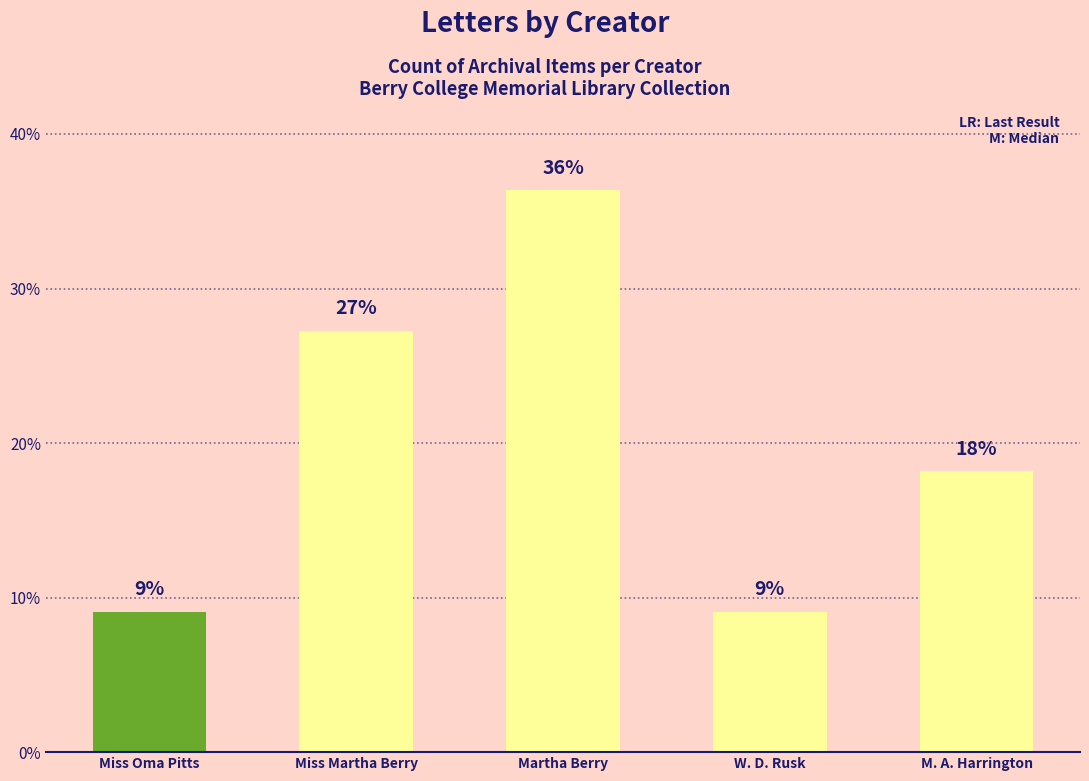

What is the change in value from Miss Oma Pitts to Martha Berry?

+27.3